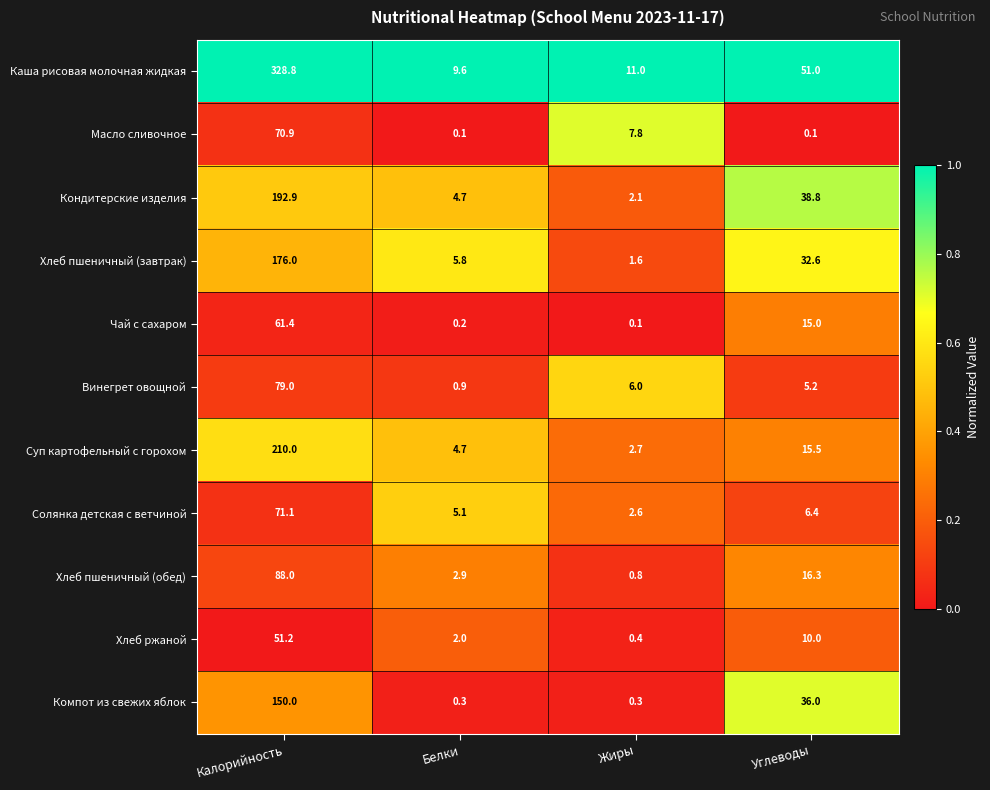

Which category has the highest value across all series?

Калорийность